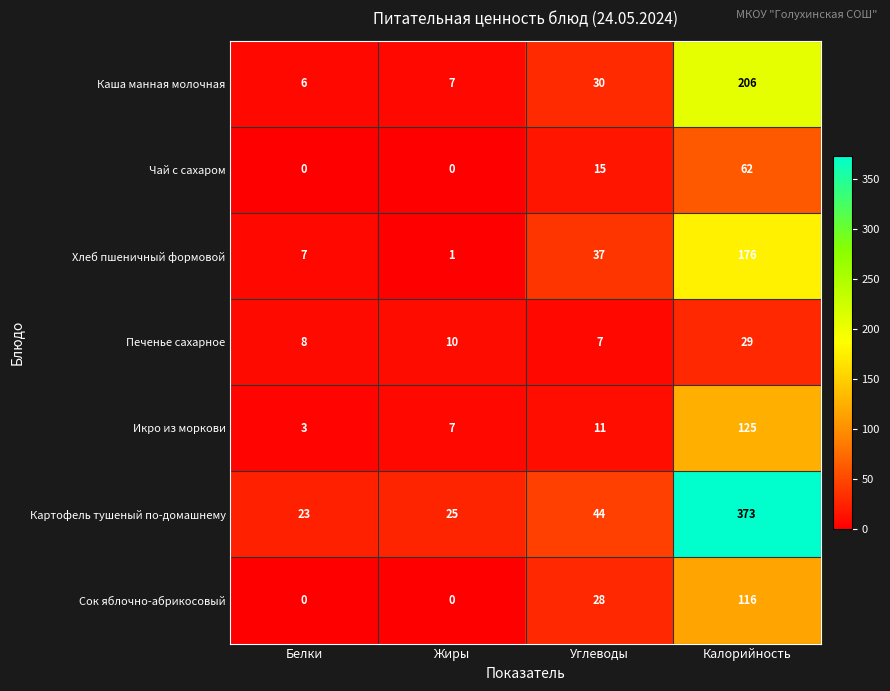

Count the number of categories in the chart.

4